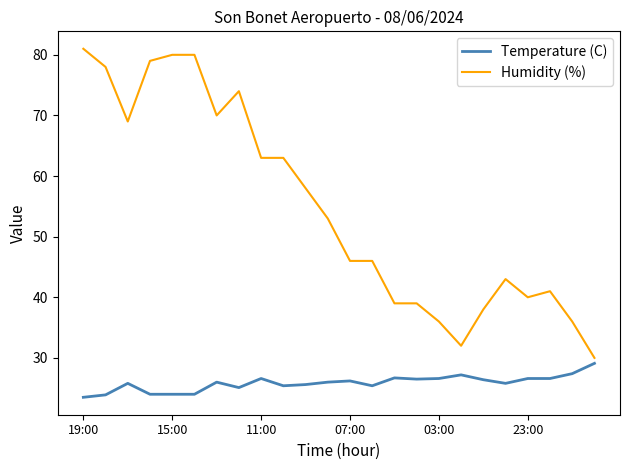

Which series has the largest total across all categories?

Humidity (%)